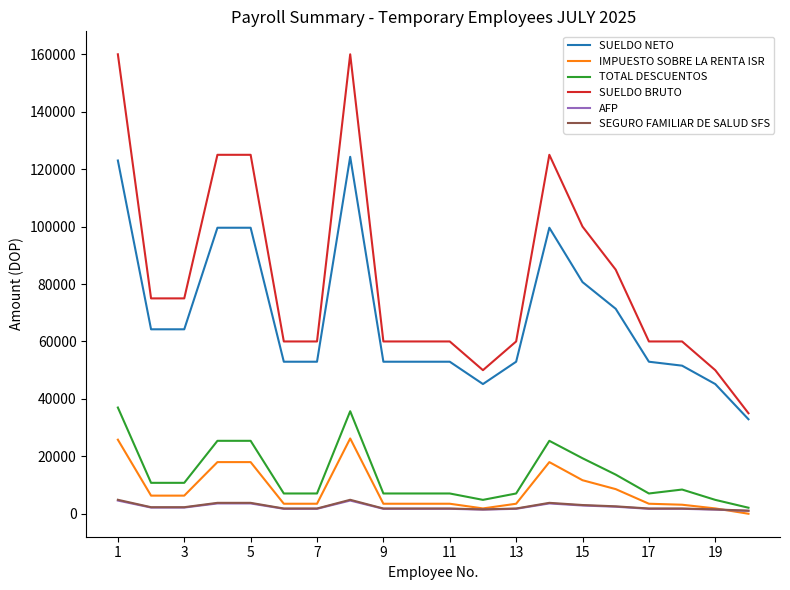

Which series has the largest total across all categories?

SUELDO BRUTO